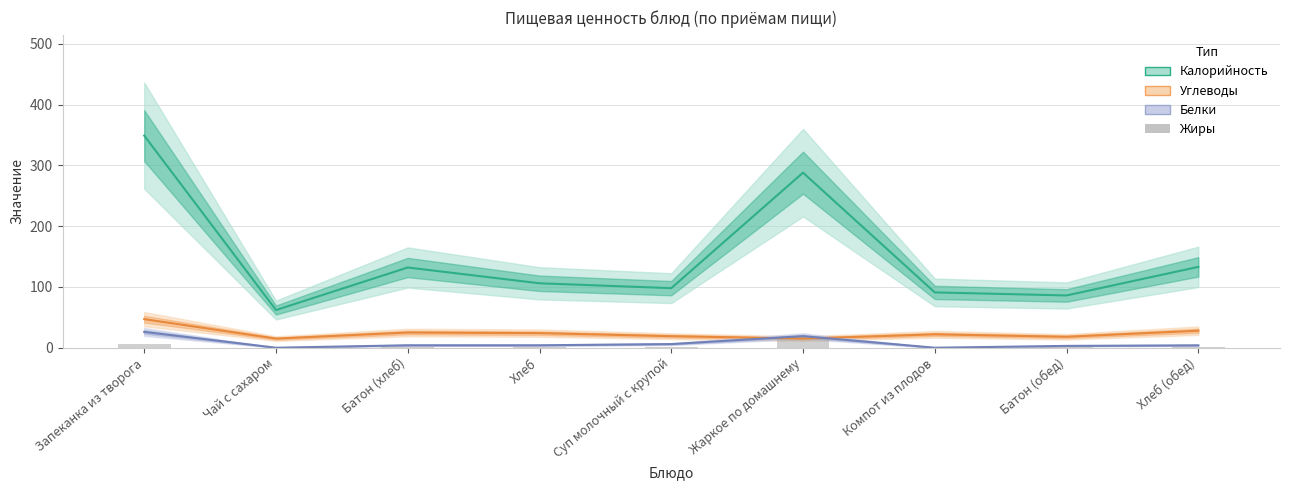

Rank the categories by Калорийность value from highest to lowest.

Запеканка из творога, Жаркое по домашнему, Хлеб (обед), Батон (хлеб), Хлеб, Суп молочный с крупой, Компот из плодов, Батон (обед), Чай с сахаром